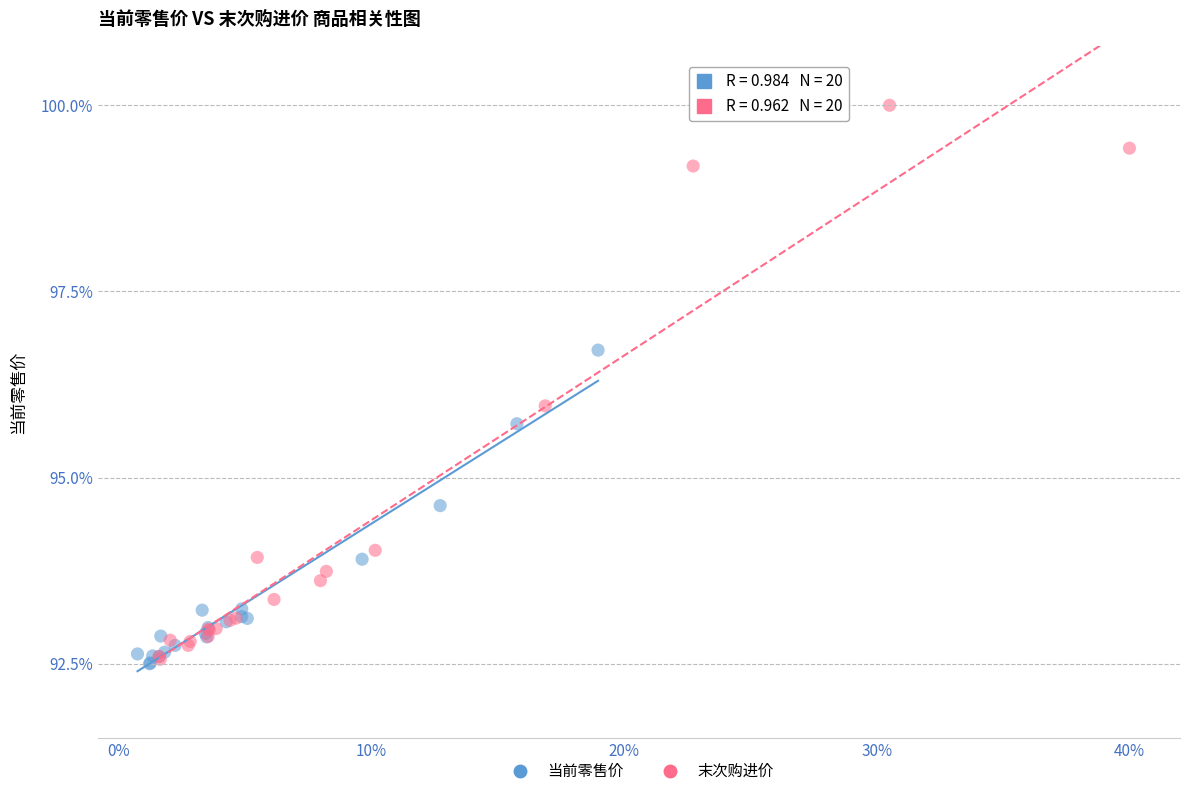

What are all the series names shown in the legend?

当前零售价, 末次购进价